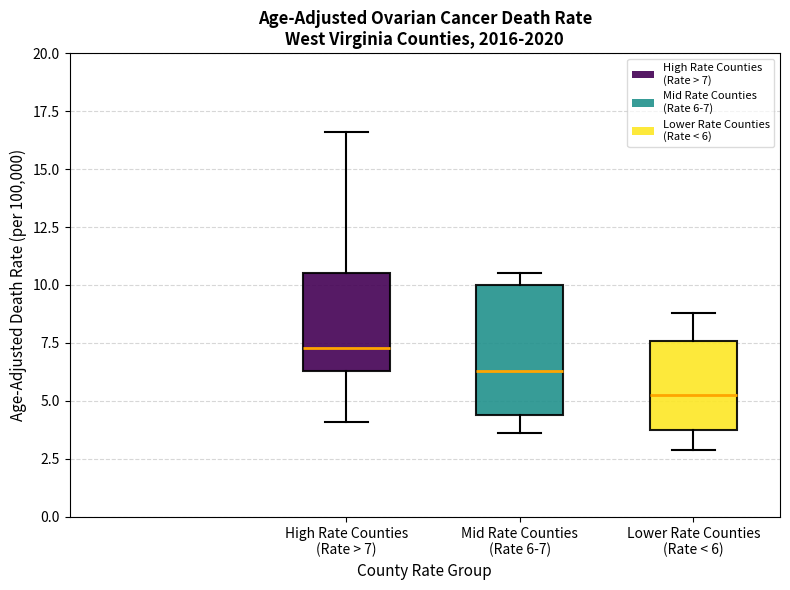

Which box's median line is the lowest?

Lower Rate Counties (Rate < 6)